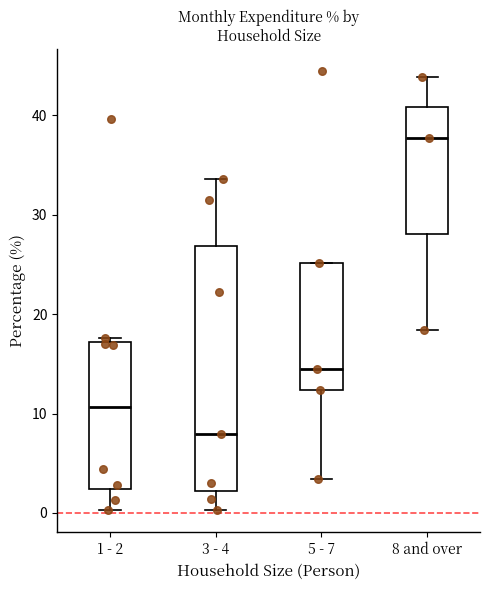

Reading left to right, read every box against the y-axis: the position of its median line, the range the box covers, and the ends of its whiskers. The values are not printed on the chart, so give them approximately, as read against the axis.

1 - 2: median 11, box 2 to 17, whiskers 0 to 18
3 - 4: median 8, box 2 to 27, whiskers 0 to 34
5 - 7: median 15, box 12 to 25, whiskers 3 to 25
8 and over: median 38, box 28 to 41, whiskers 18 to 44